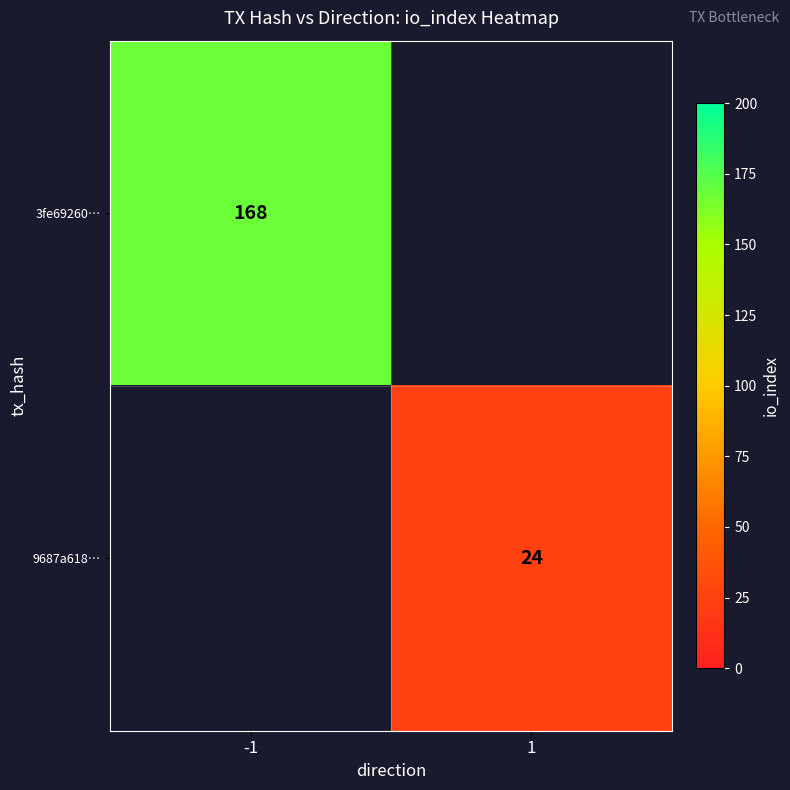

True or false: 3fe69260… has a value of 168 at -1.

True